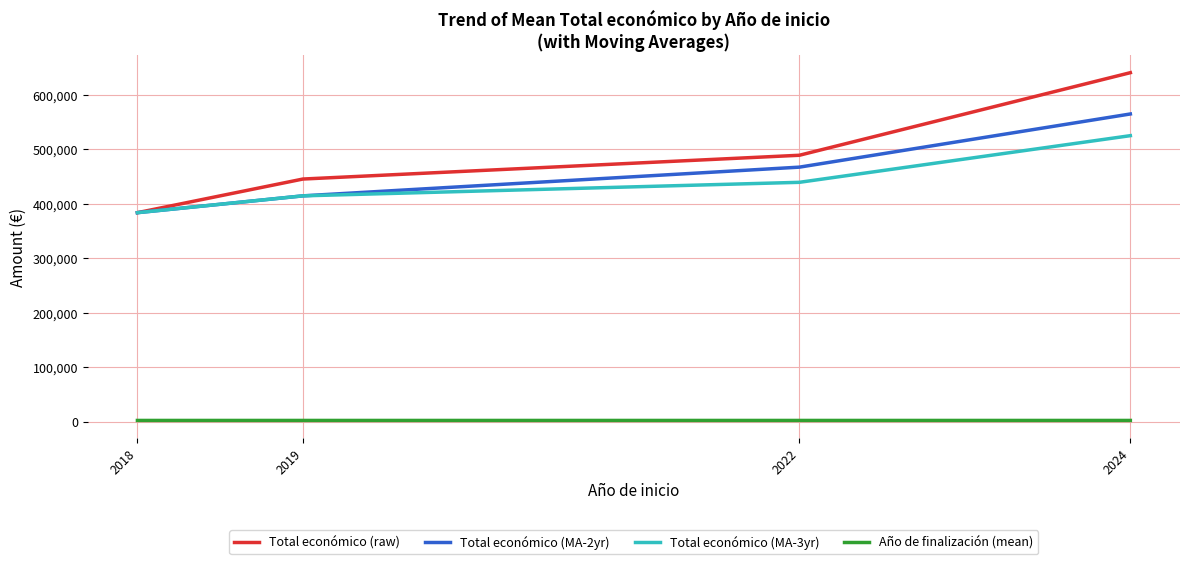

Which series has the largest range (max minus min)?

Total económico (raw)